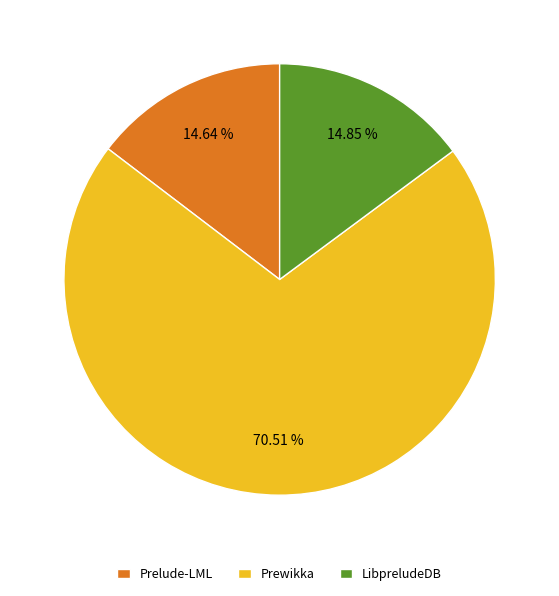

Count the number of slices in the pie.

3